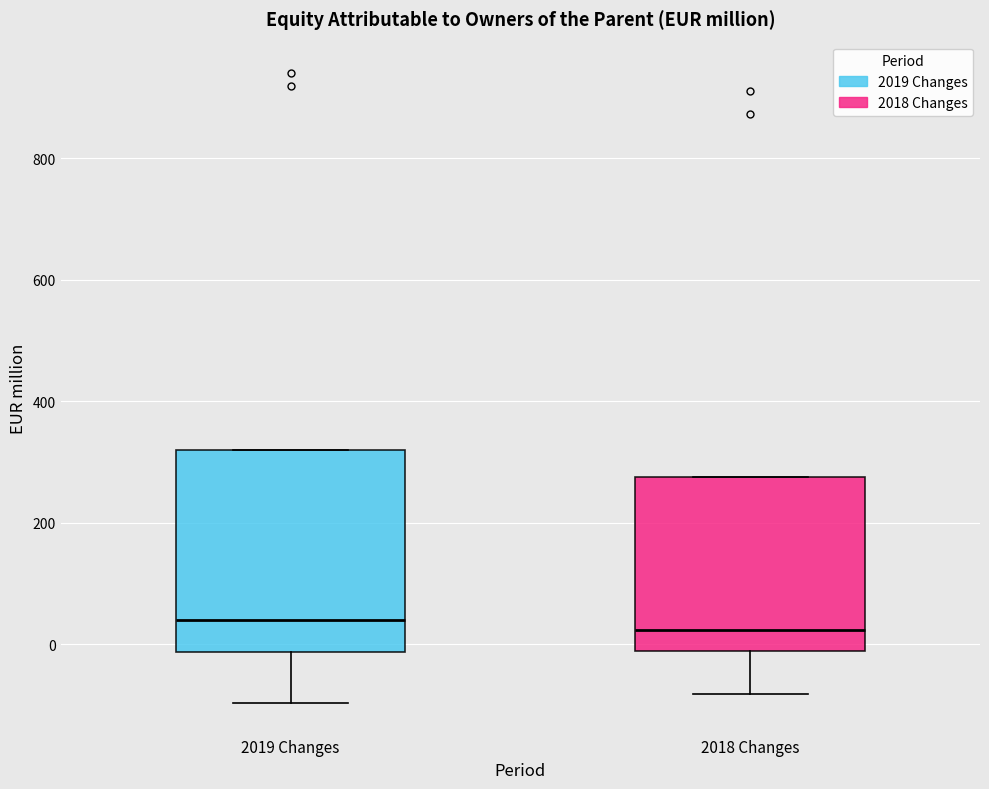

Reading left to right, transcribe this box plot: for each box, give where its median line is, the range the box spans, and where its two whiskers end, as read against the y-axis. The values are not printed on the chart, so give them approximately, as read against the axis.

2019 Changes: median 40, box -20 to 320, whiskers -100 to 320
2018 Changes: median 20, box -20 to 280, whiskers -80 to 280